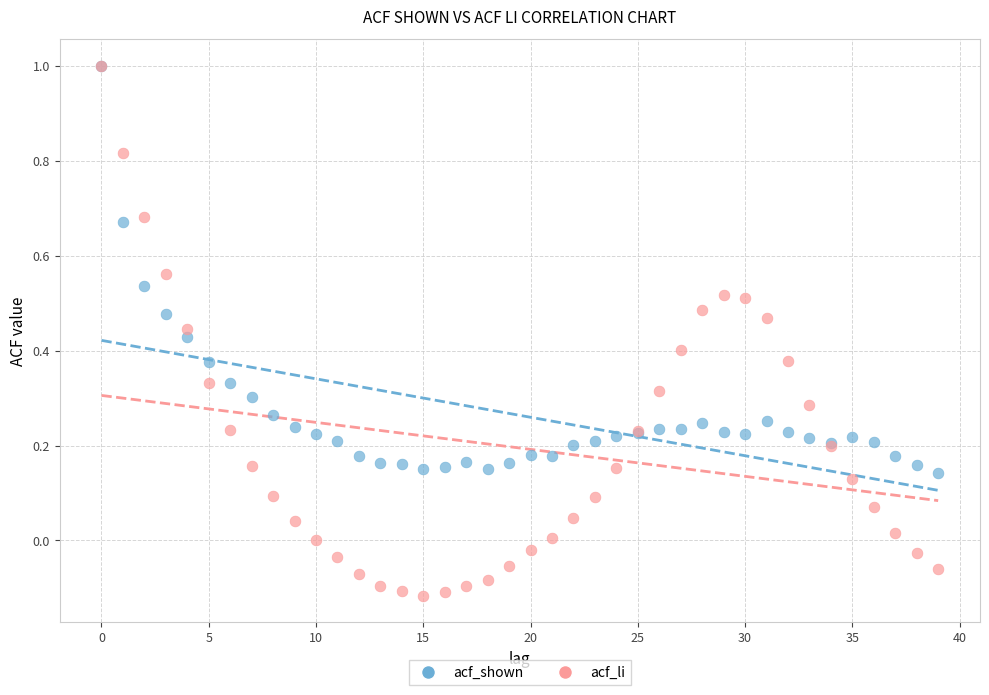

Which series reaches the minimum Y coordinate?

acf_li